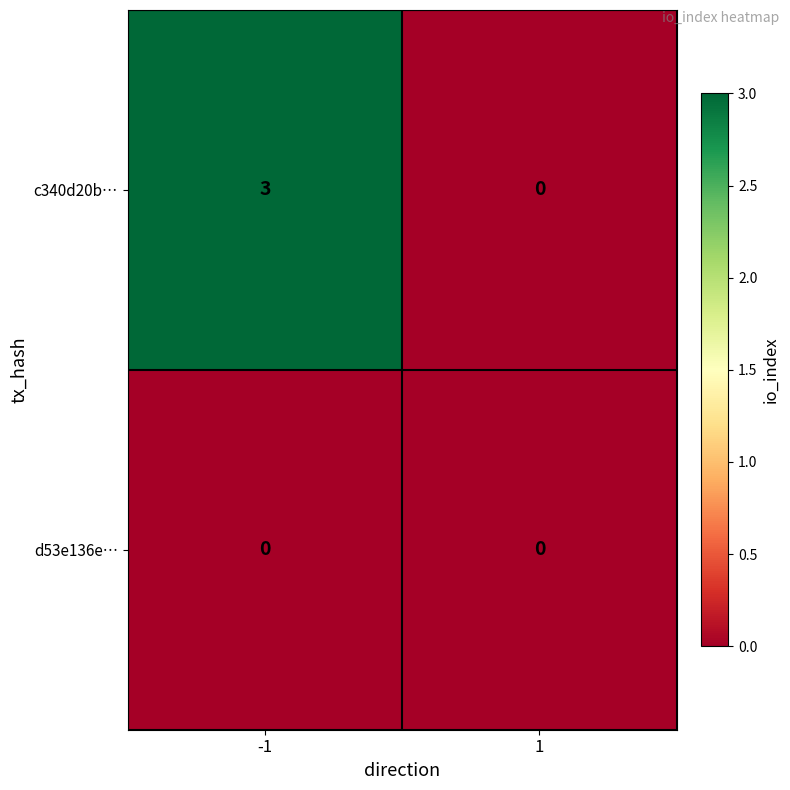

Which series has the largest total across all categories?

c340d20b…